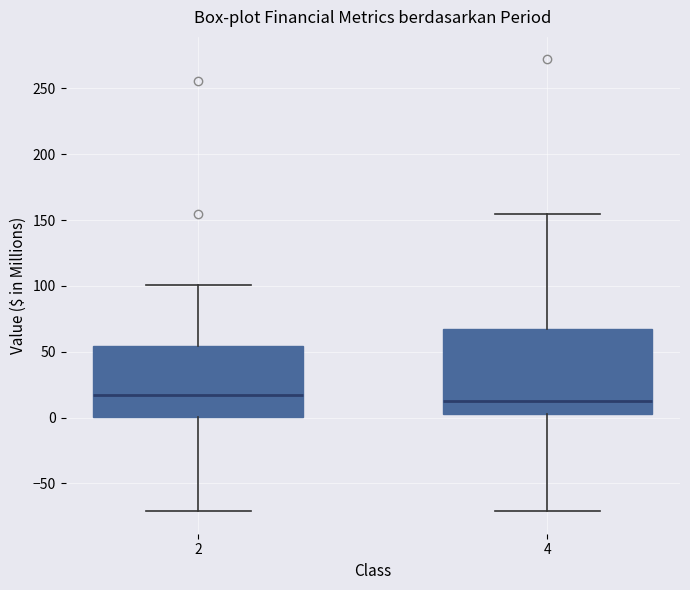

Where does the lower whisker of the box at x = 4 end on the y-axis? The values are not printed on the chart, so give them approximately, as read against the axis.

-70